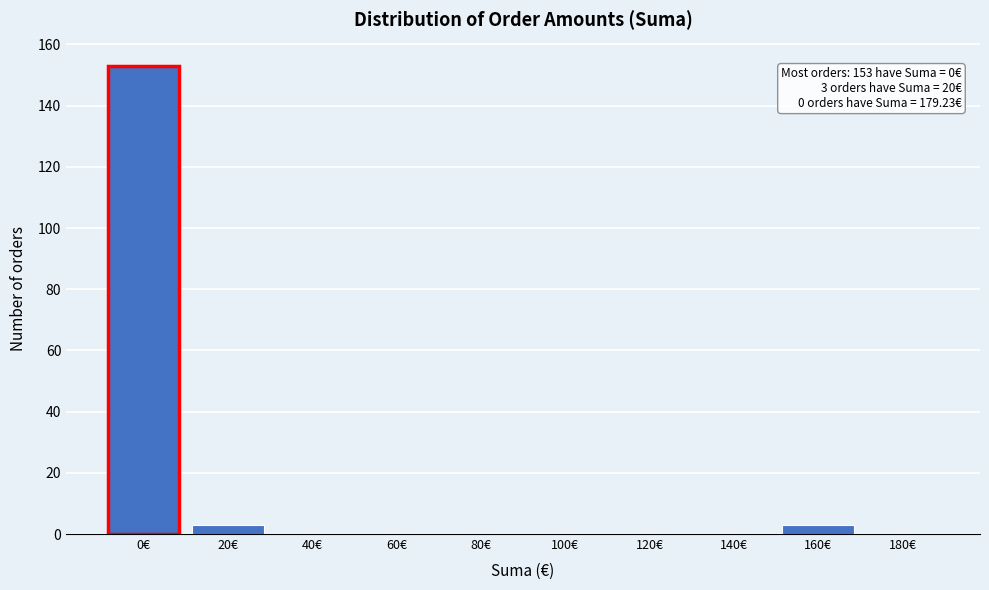

Reading left to right, what are all the values shown in this chart?

0€=153	20€=3	40€=0	60€=0	80€=0	100€=0	120€=0	140€=0	160€=3	180€=0